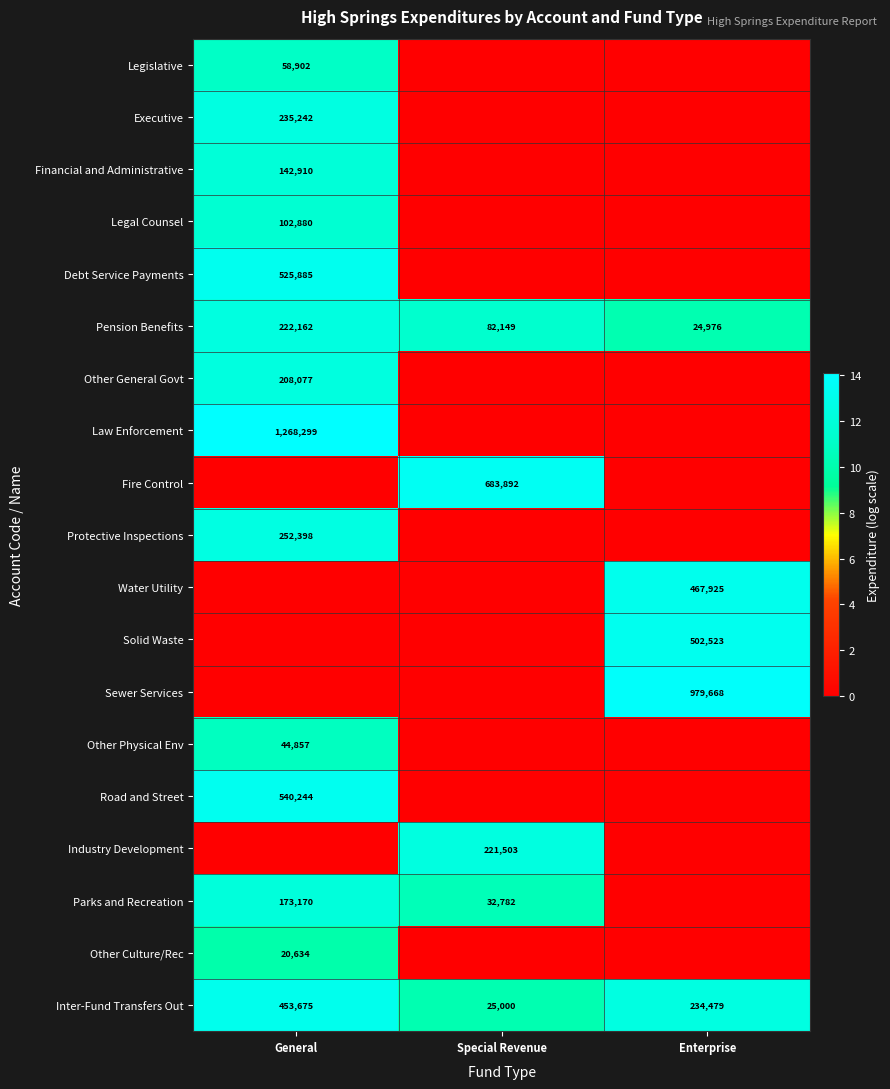

The value of Other Culture/Rec at General is 20634. True or false?

True